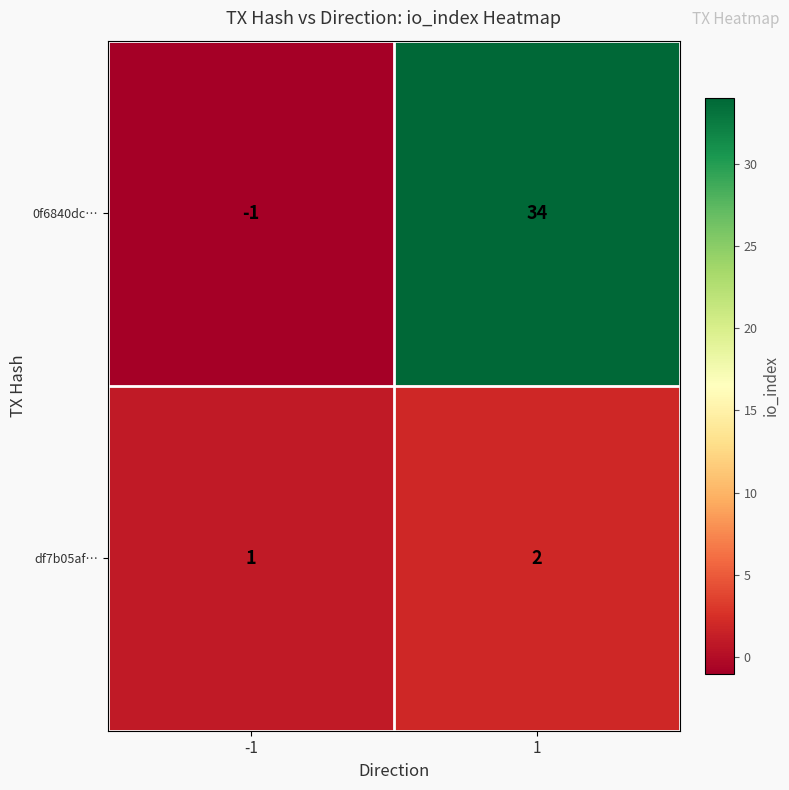

Rank the series by their average value, from highest to lowest.

0f6840dc…, df7b05af…